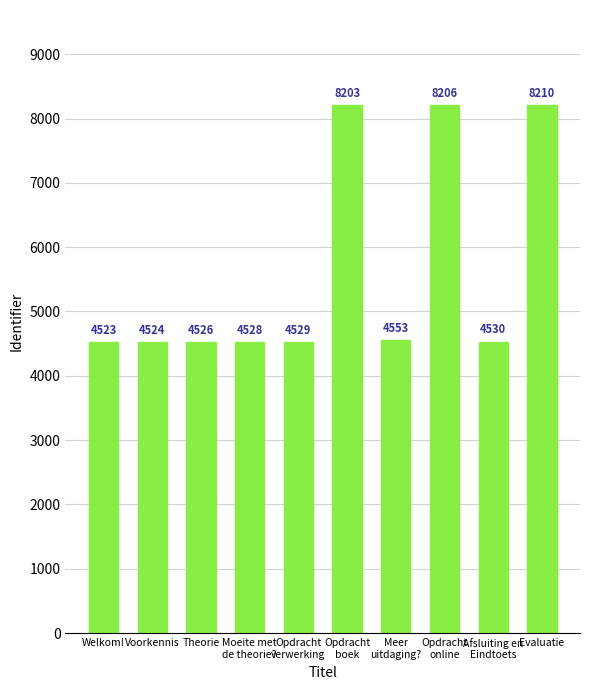

Rank the categories by value from highest to lowest.

Evaluatie, Opdracht
online, Opdracht
boek, Meer
uitdaging?, Afsluiting en
Eindtoets, Opdracht
verwerking, Moeite met
de theorie?, Theorie, Voorkennis, Welkom!